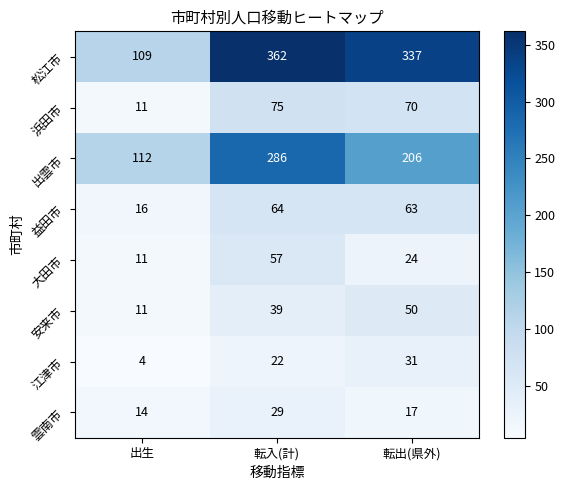

The 出雲市 series shows 112 at 出生. True or false?

True